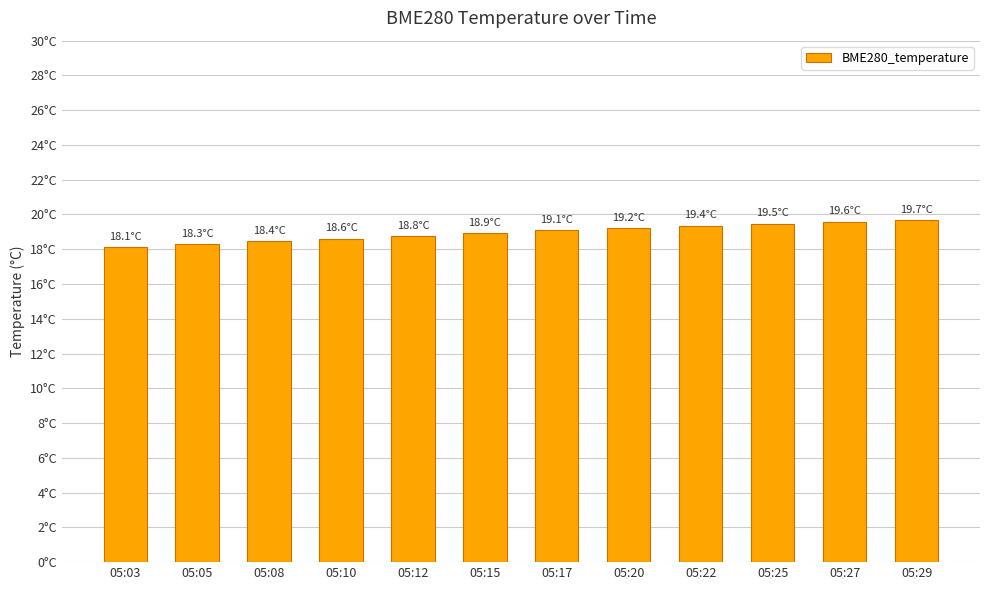

List the labels in order of value, smallest first.

05:03, 05:05, 05:08, 05:10, 05:12, 05:15, 05:17, 05:20, 05:22, 05:25, 05:27, 05:29